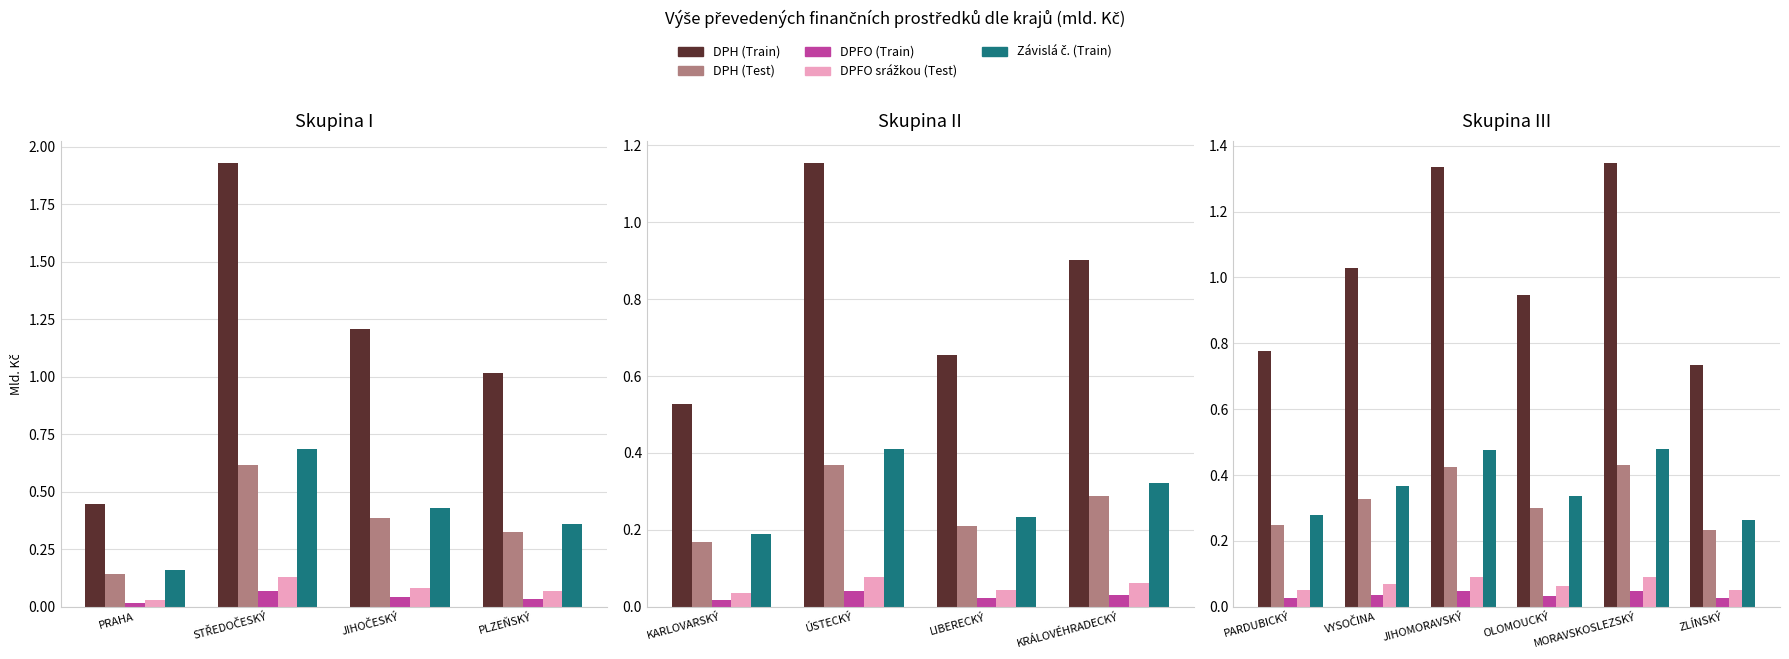

Which series has the largest total across all categories?

DPH (Train)